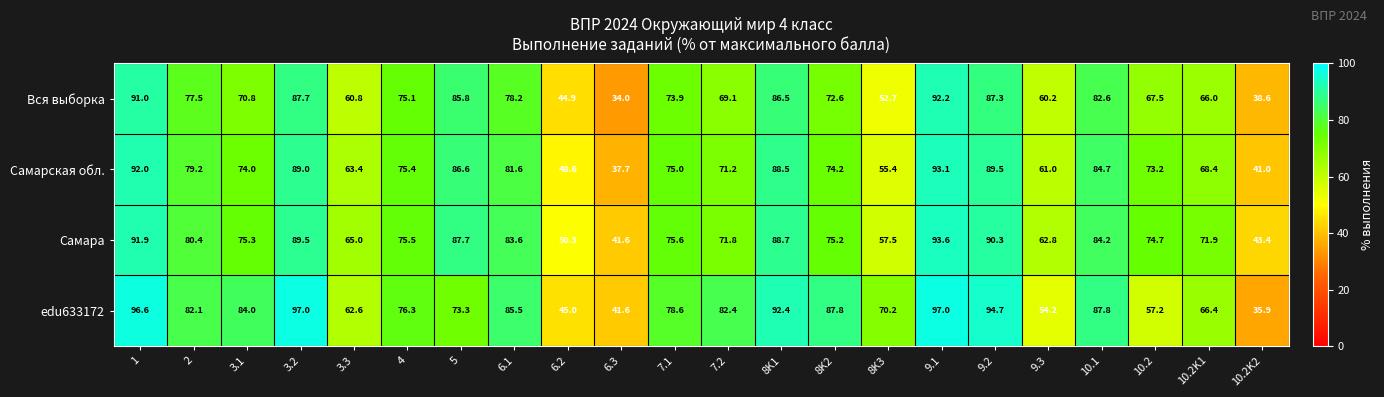

What is the difference between the maximum and minimum values in the Вся выборка series?

58.2